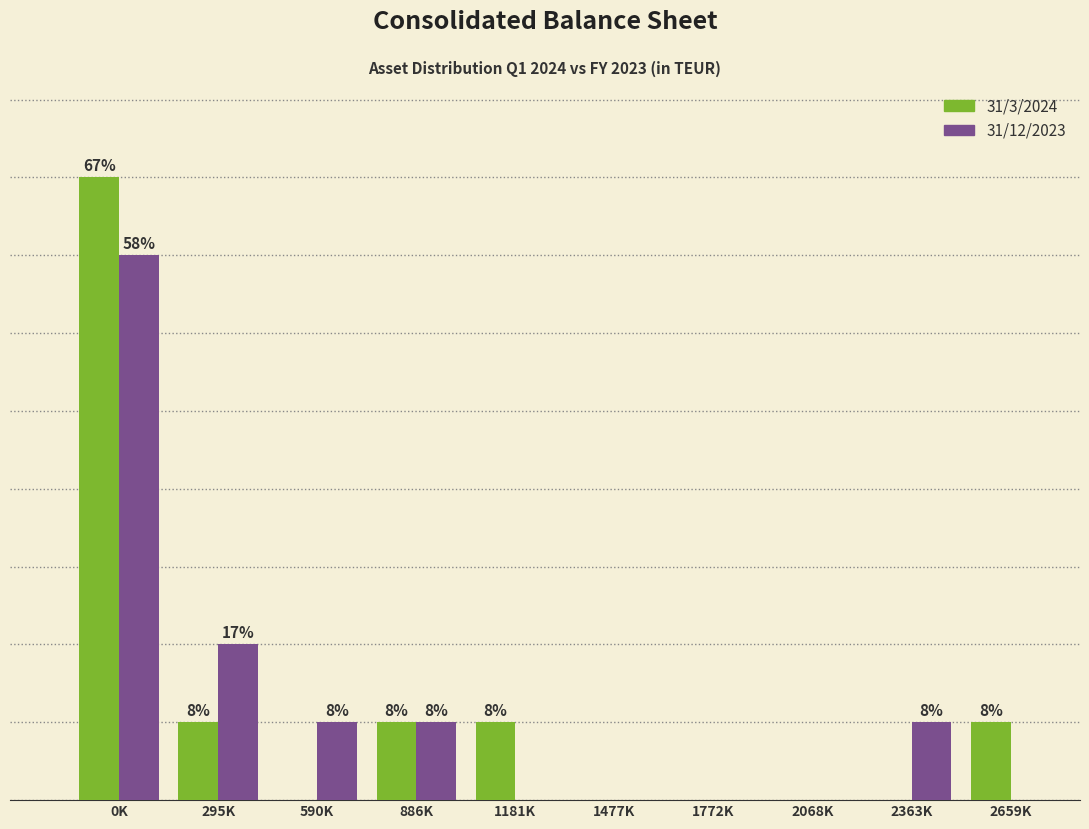

Where is 31/12/2023 nearest to the value 3?

295K